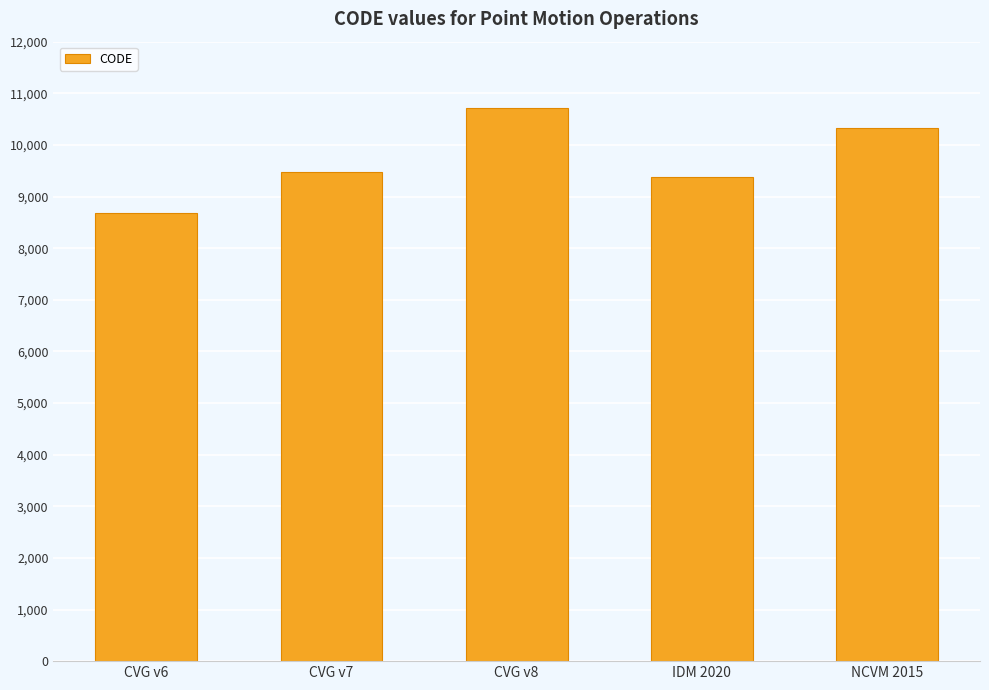

Between IDM 2020 and CVG v8, which is larger?

CVG v8